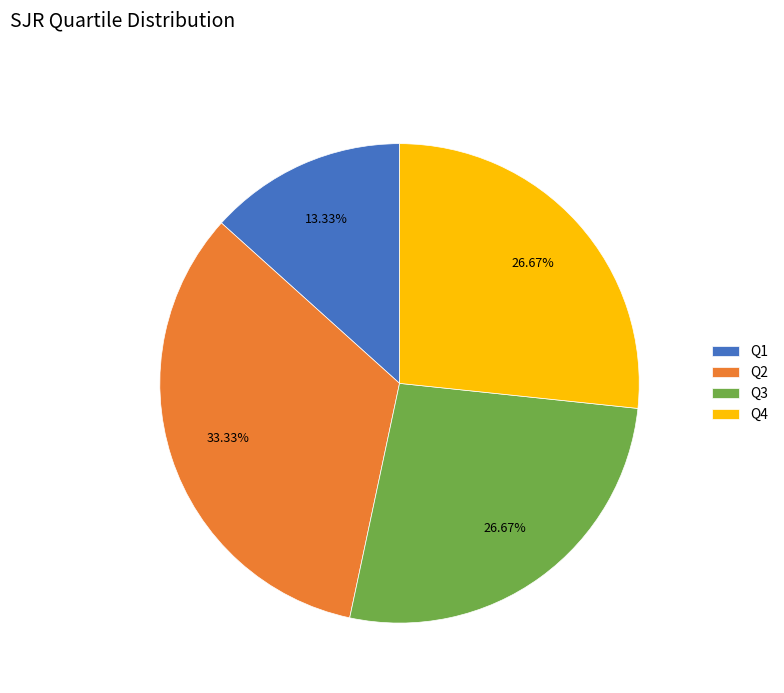

What is the largest slice in the pie chart?

Q2